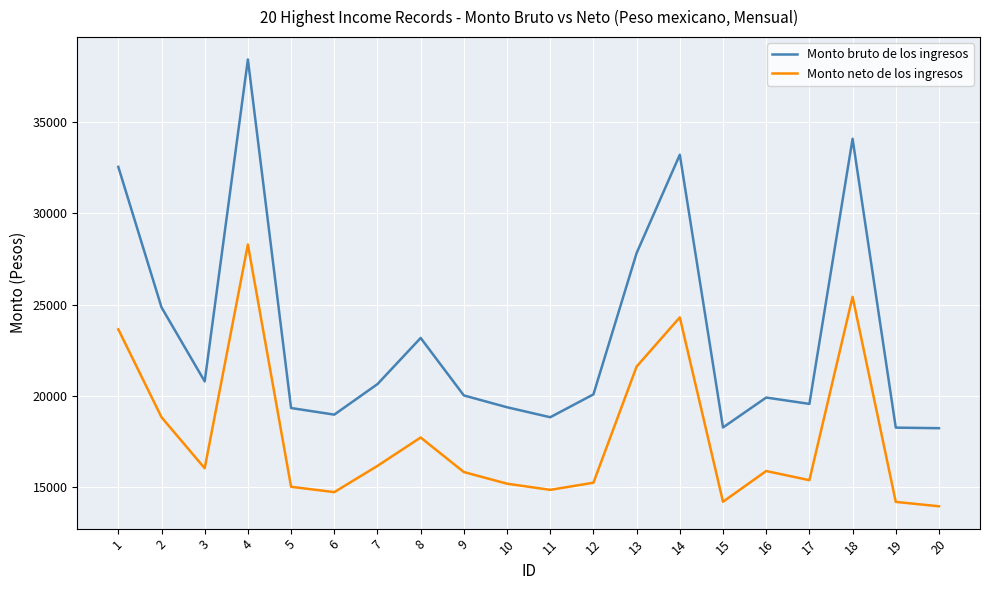

At which category is the sum across all series the highest?

4